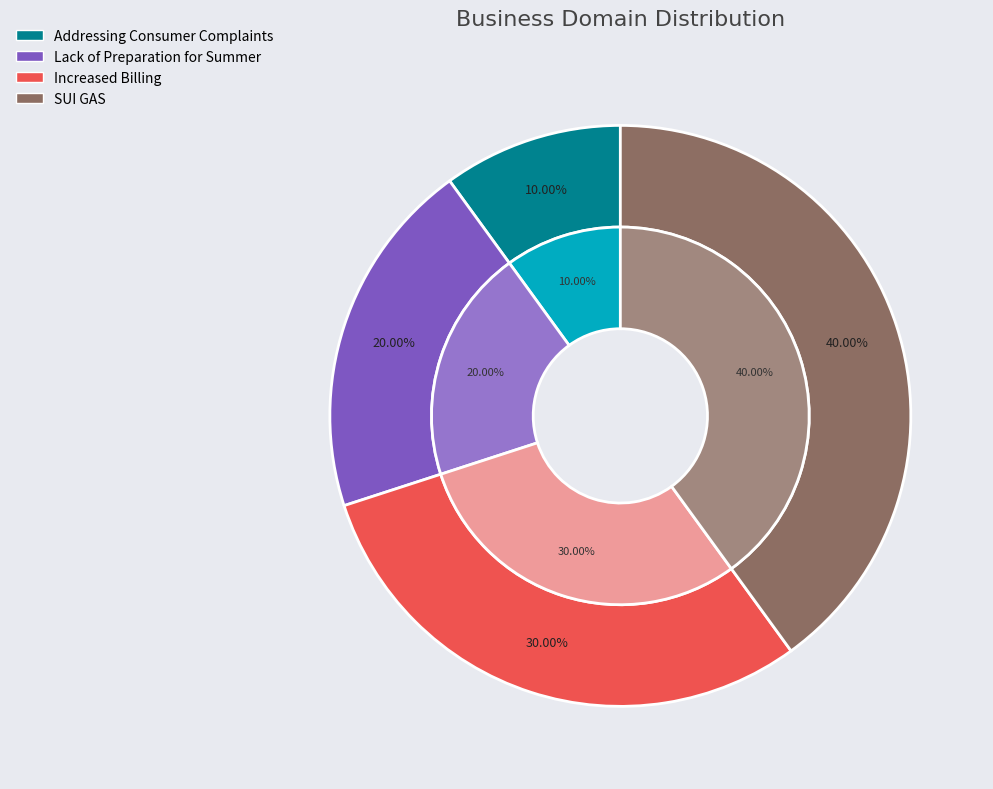

What is the change in value from Addressing Consumer Complaints to SUI GAS?

+3